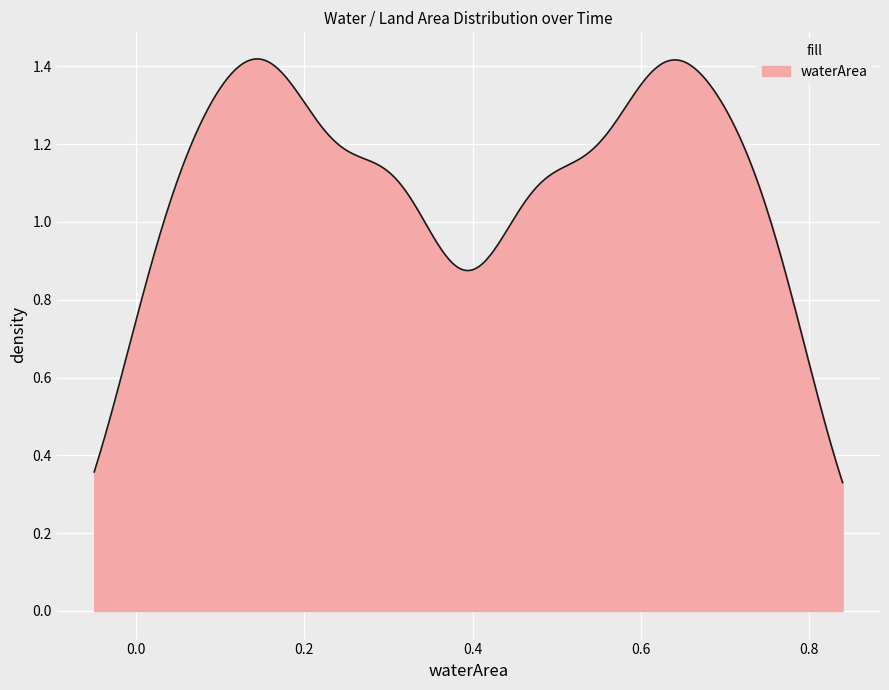

How many lines are shown in the chart?

1